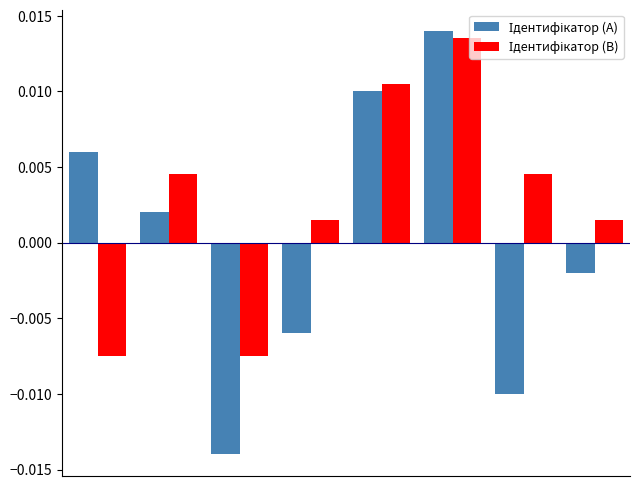

At how many categories does at least one series exceed 0?

7